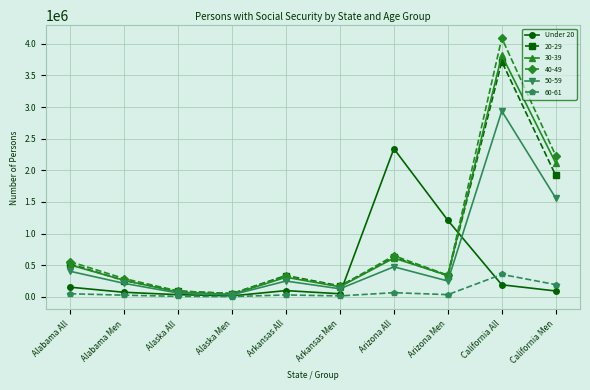

The 30-39 series shows 338802 at Arizona Men. True or false?

True